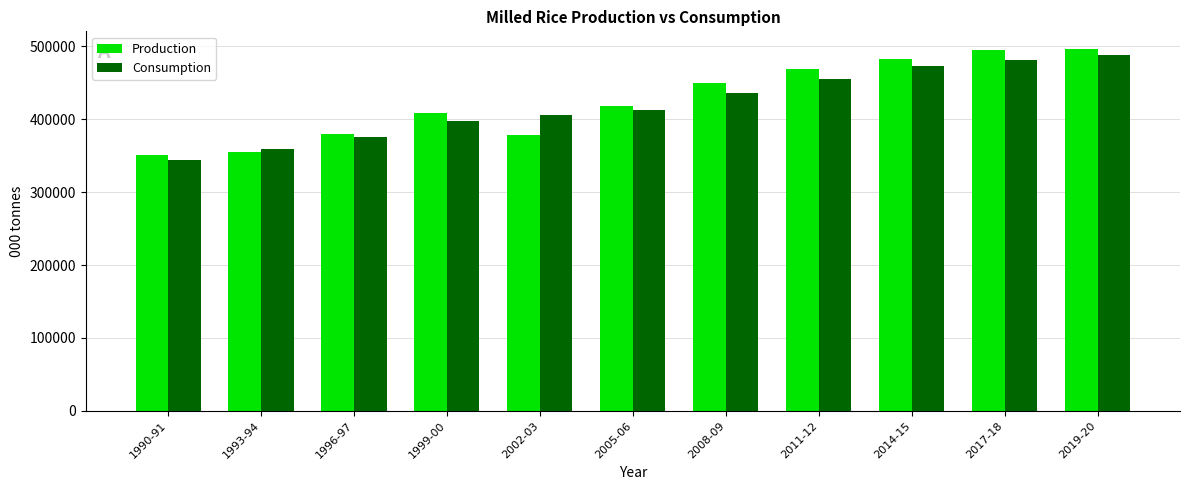

What is the difference between the maximum and minimum values in the Production series?

144563